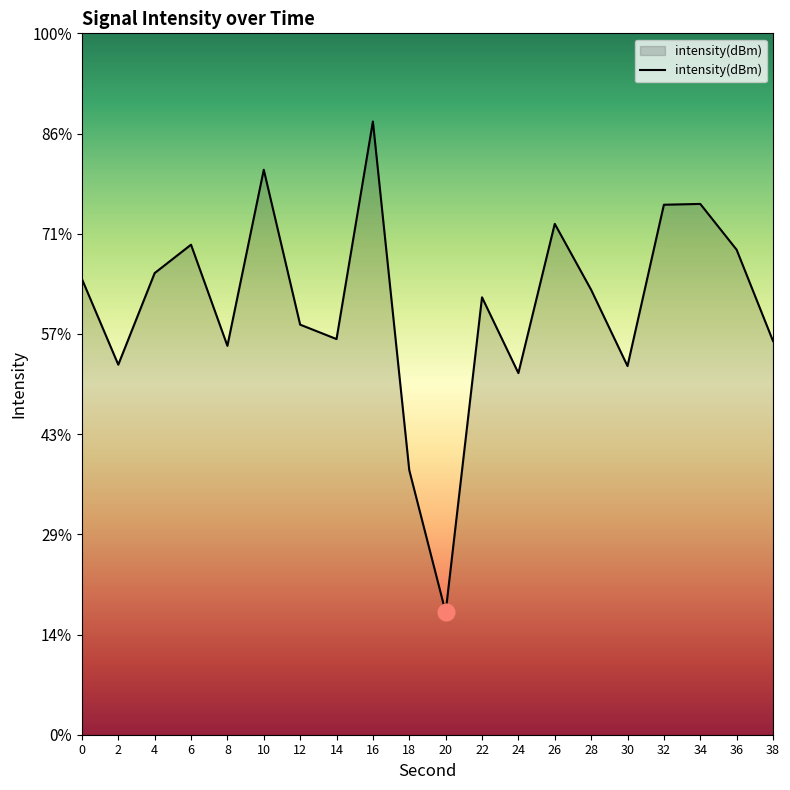

Does the chart have visible grid lines?

No